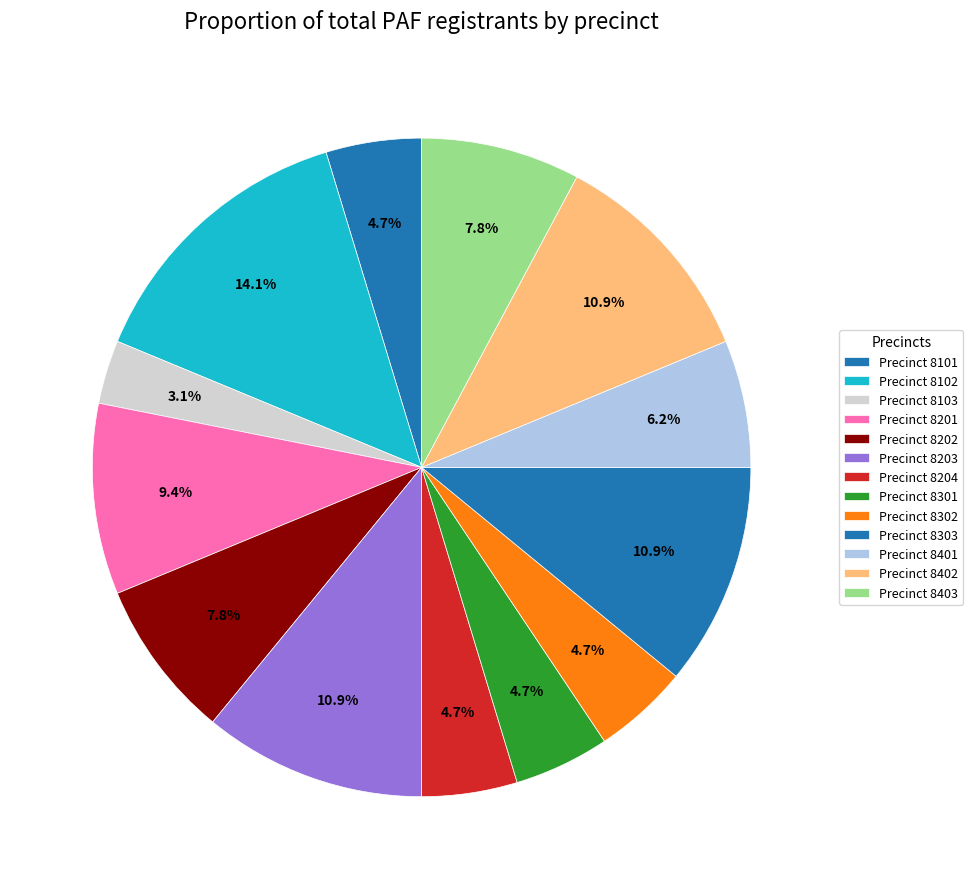

Count the number of slices in the pie.

13